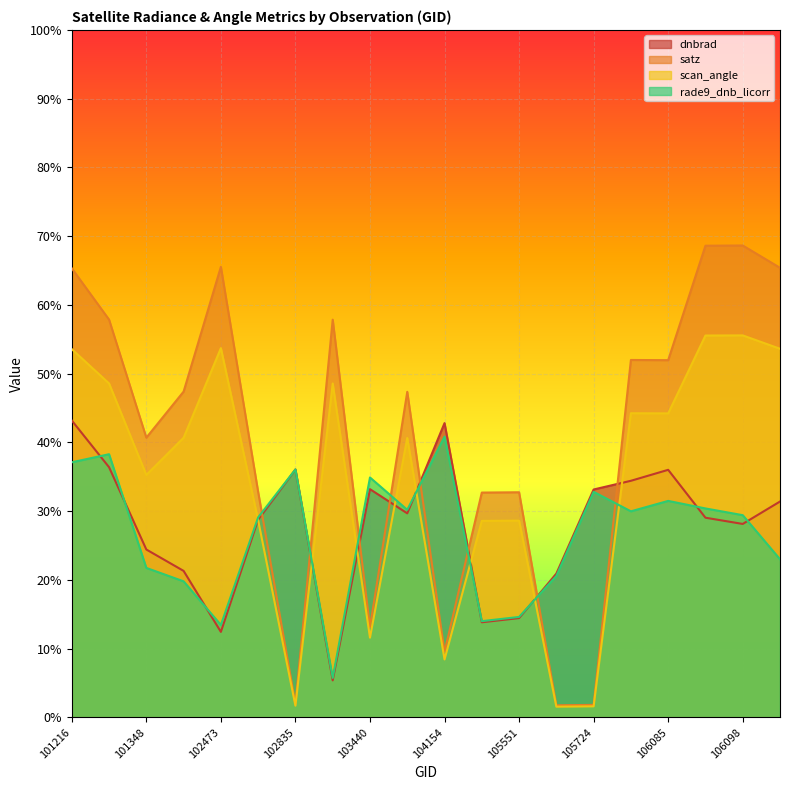

Which has a higher value, 106085 or 101216?

101216